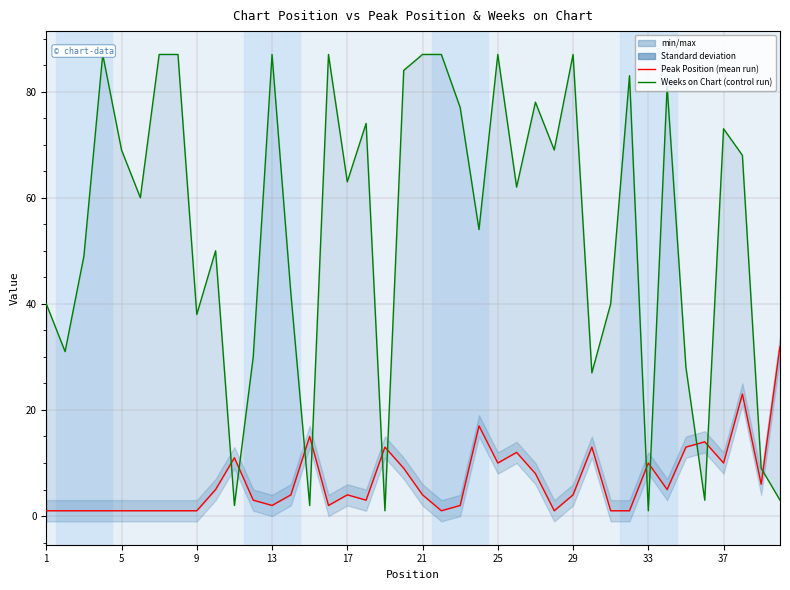

Which label corresponds to the smallest value in the chart?

1